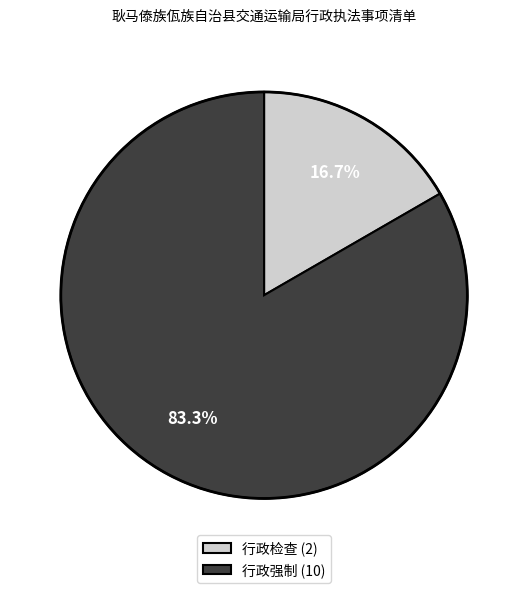

Is there any slice that represents more than half of the pie?

Yes